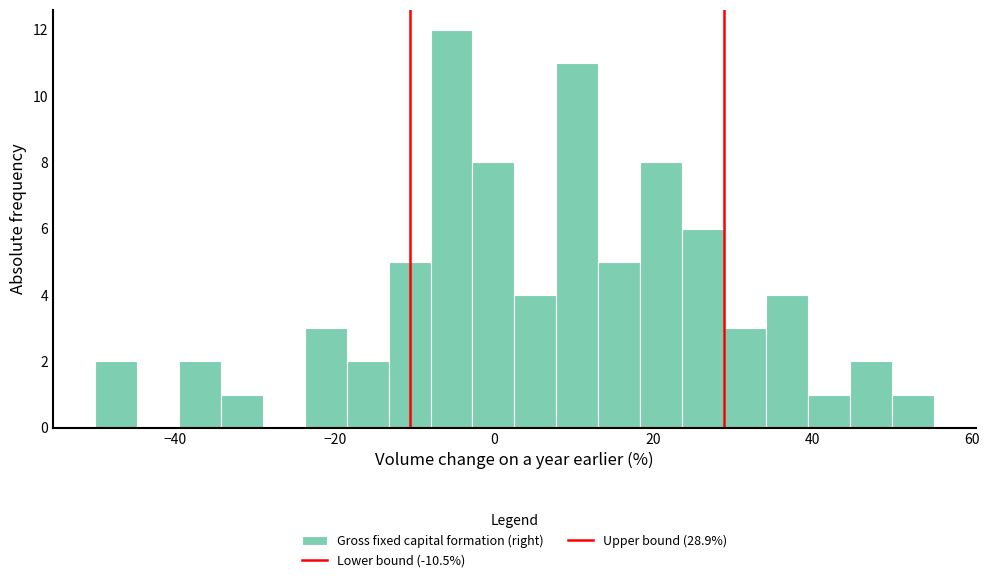

Around what value on the x-axis is the tallest bar? Give the approximate position of its centre, as read against the axis.

-6